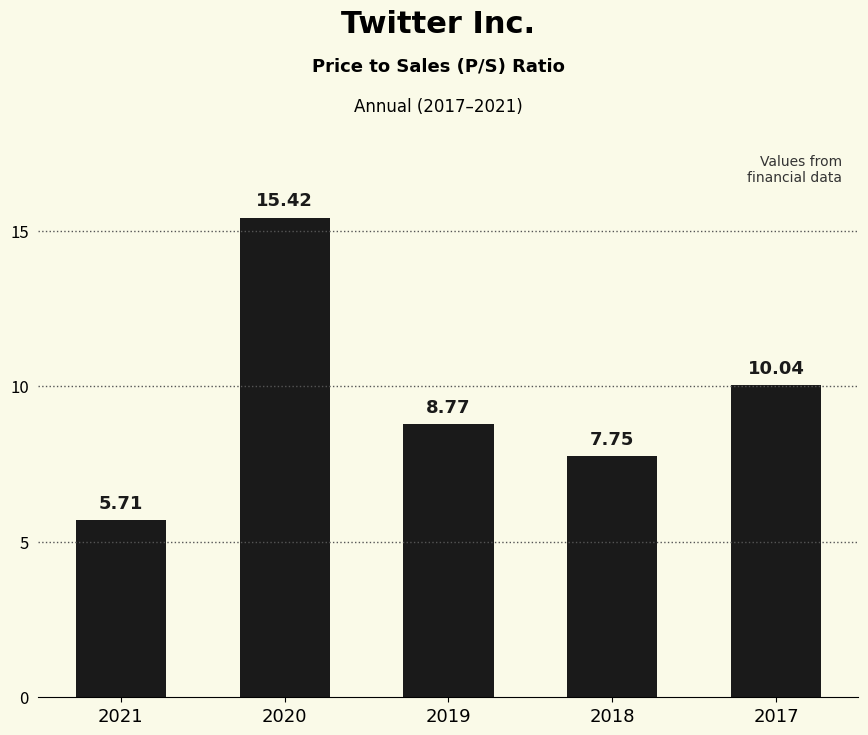

What is the sum of all values?

47.7